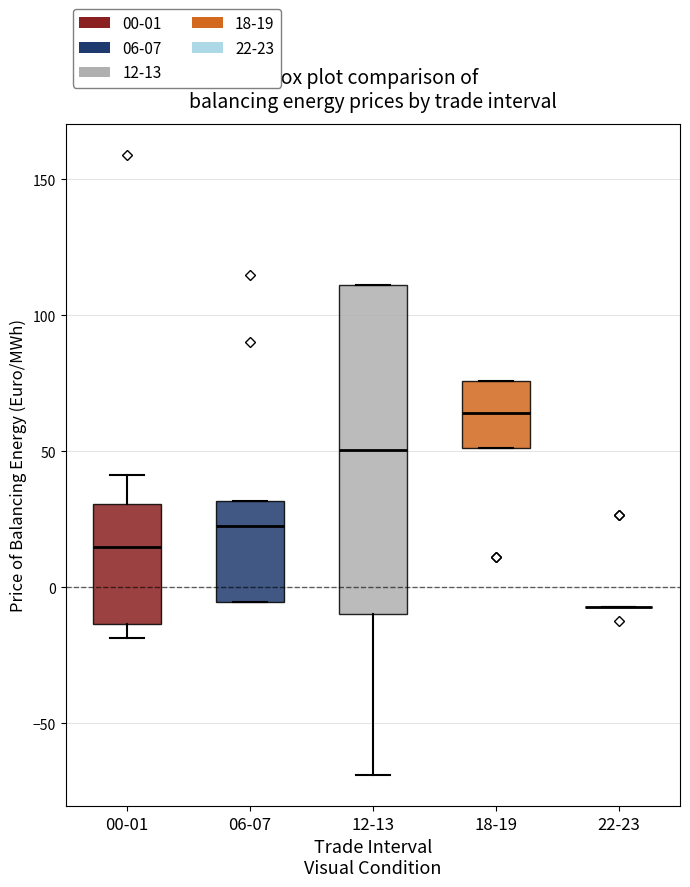

Reading left to right, read every box against the y-axis: the position of its median line, the range the box covers, and the ends of its whiskers. The values are not printed on the chart, so give them approximately, as read against the axis.

00-01: median 15, box -15 to 30, whiskers -20 to 40
06-07: median 20, box -5 to 30, whiskers -5 to 30
12-13: median 50, box -10 to 110, whiskers -70 to 110
18-19: median 65, box 50 to 75, whiskers 50 to 75
22-23: box collapsed to a line at -5, whiskers -5 to -5